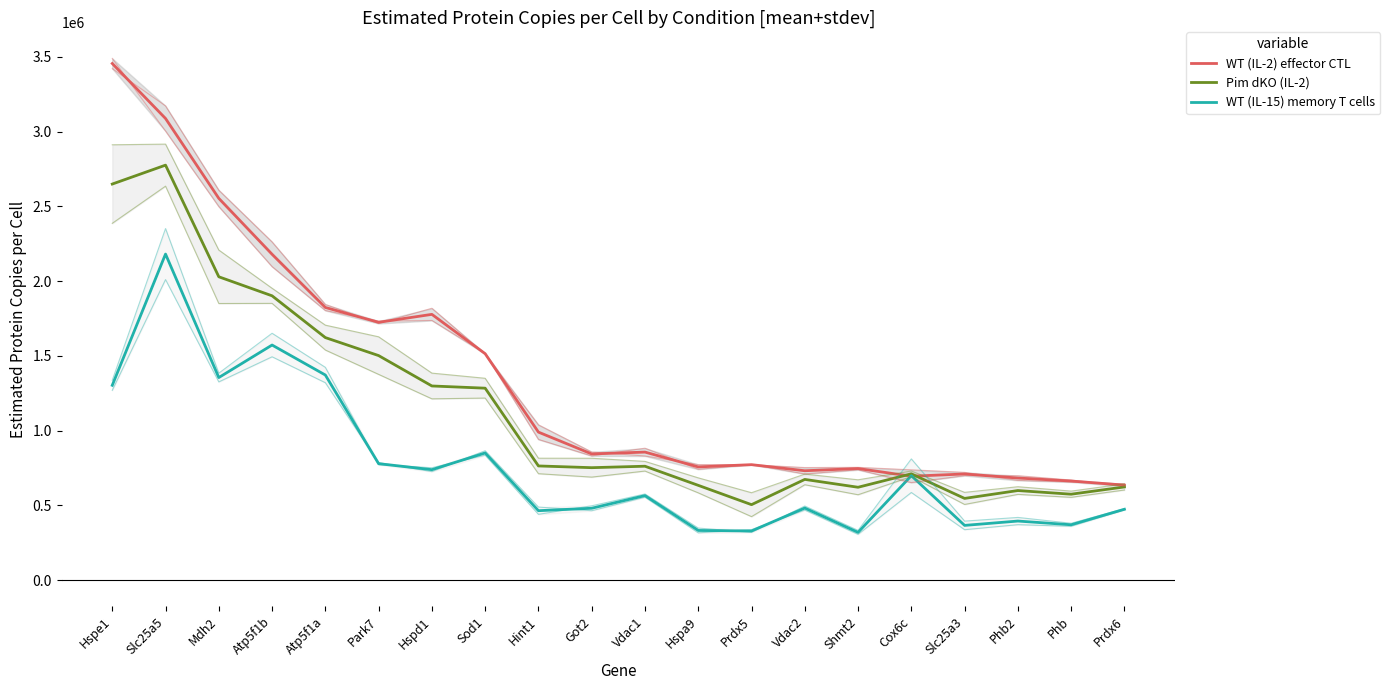

What is the label of the 6th point from the left?

Park7